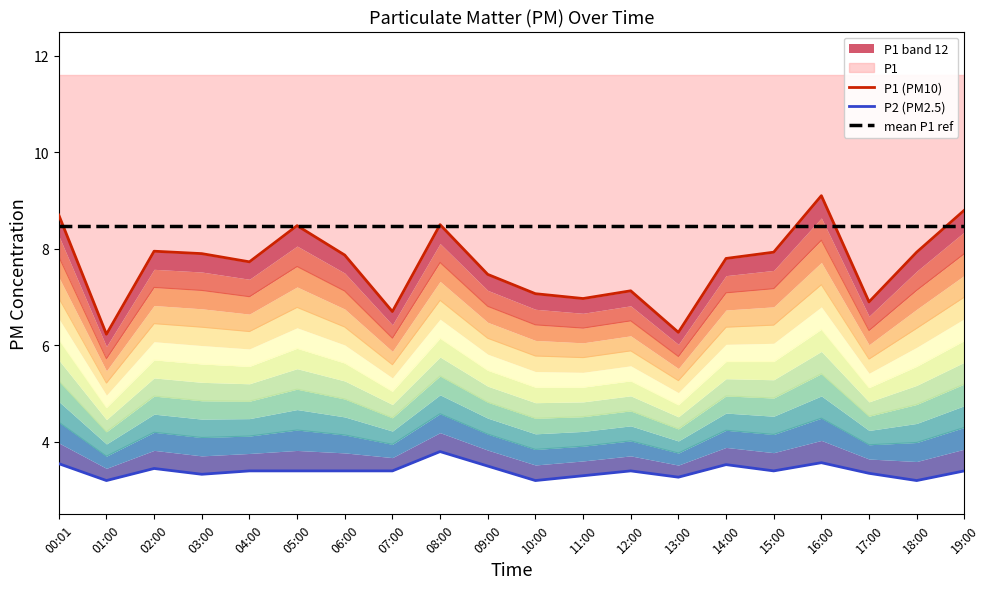

What is the label of the 18th point from the left?

17:00